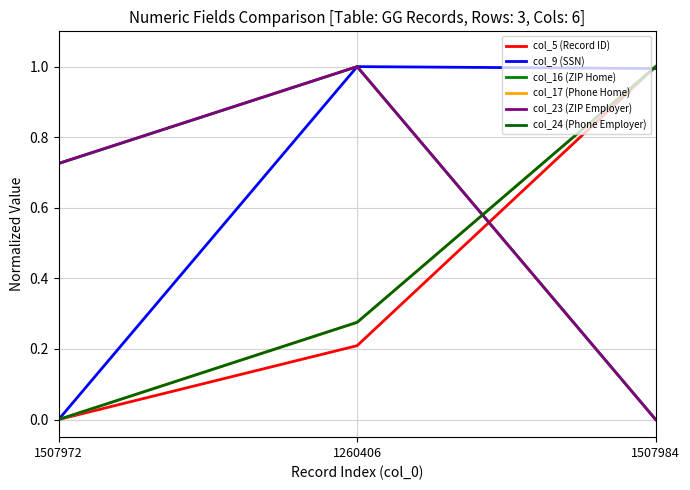

What is the highest value of the col_23 (ZIP Employer) series?

1.0